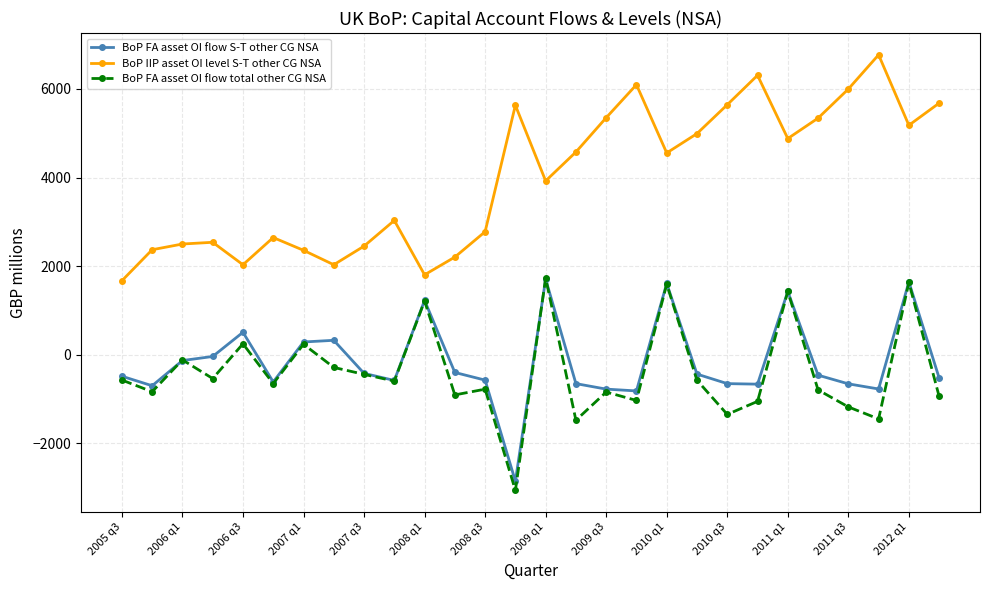

Which series has the largest total across all categories?

BoP IIP asset OI level S-T other CG NSA